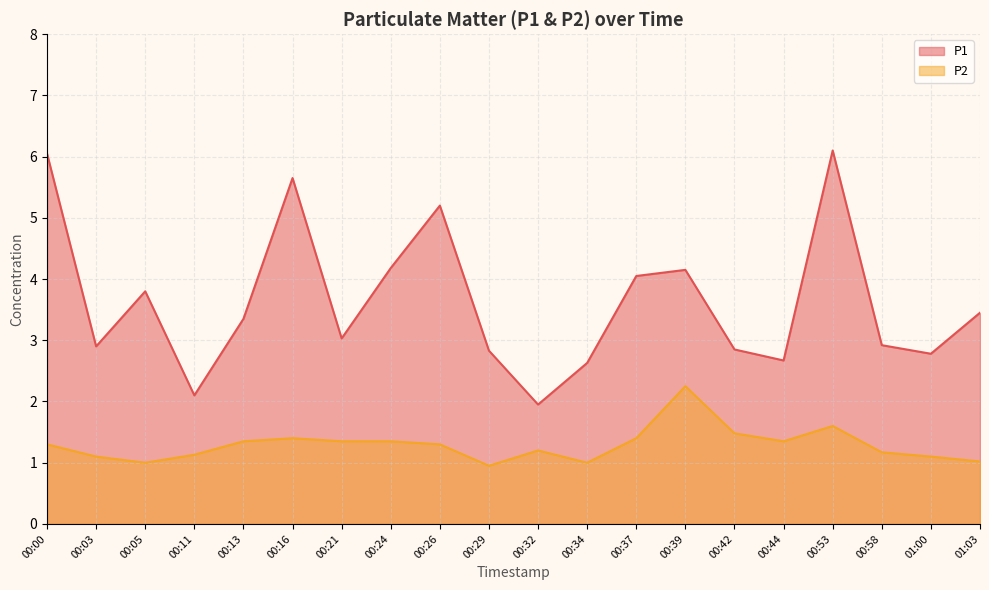

What is the sum of the P1 values at 00:16 and 00:42?

8.5